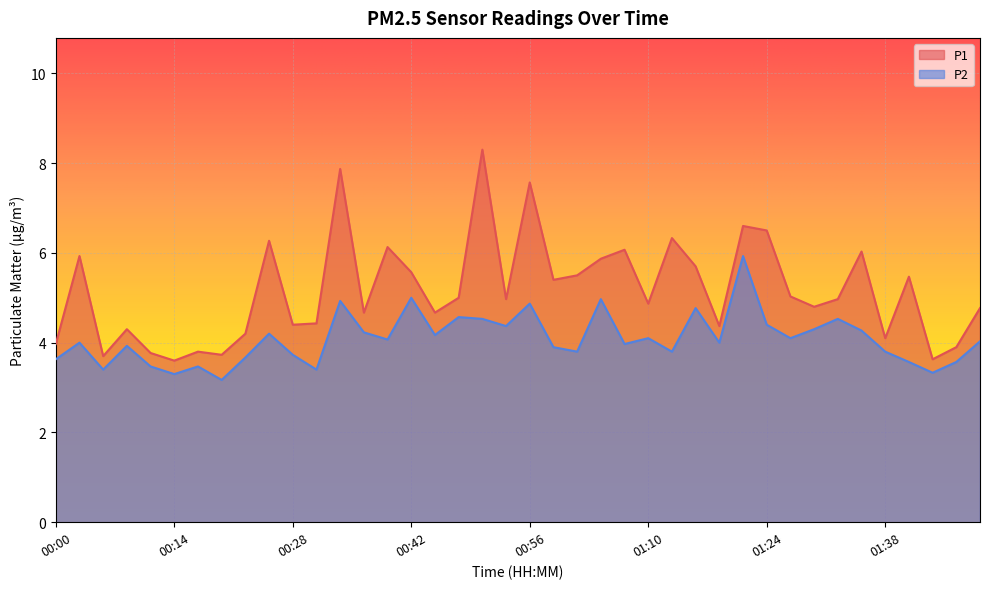

What is the label of the 10th point from the right?

01:24